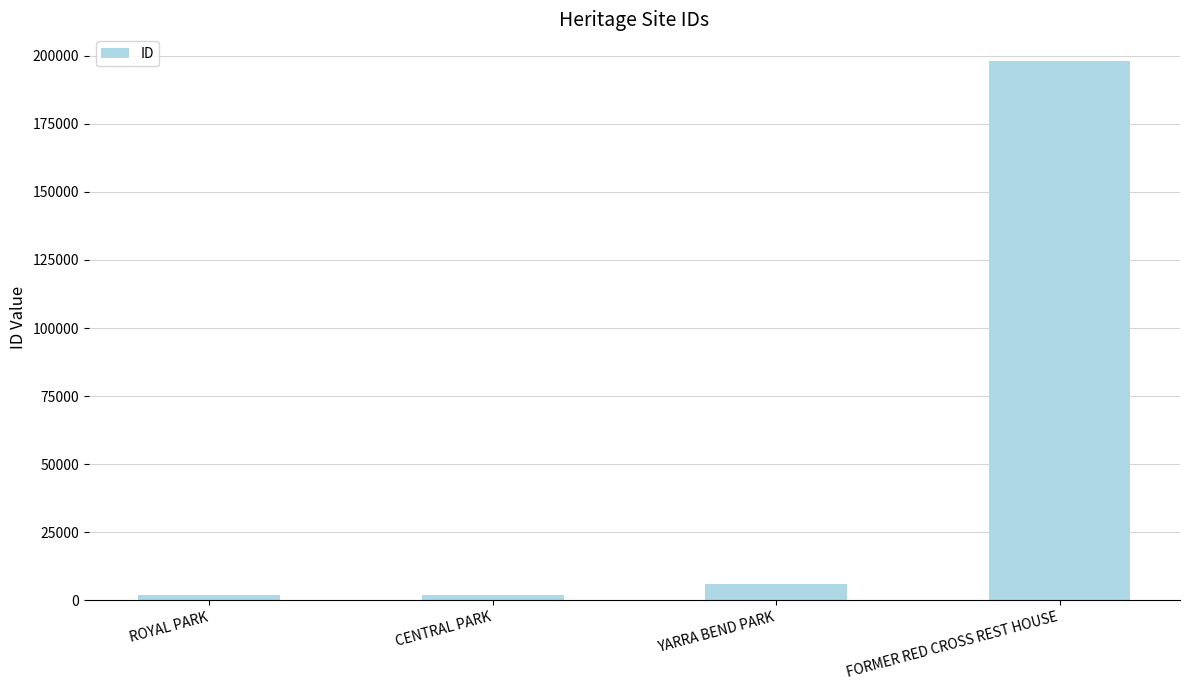

What is the sum of the values at YARRA BEND PARK and FORMER RED CROSS REST HOUSE?

203925